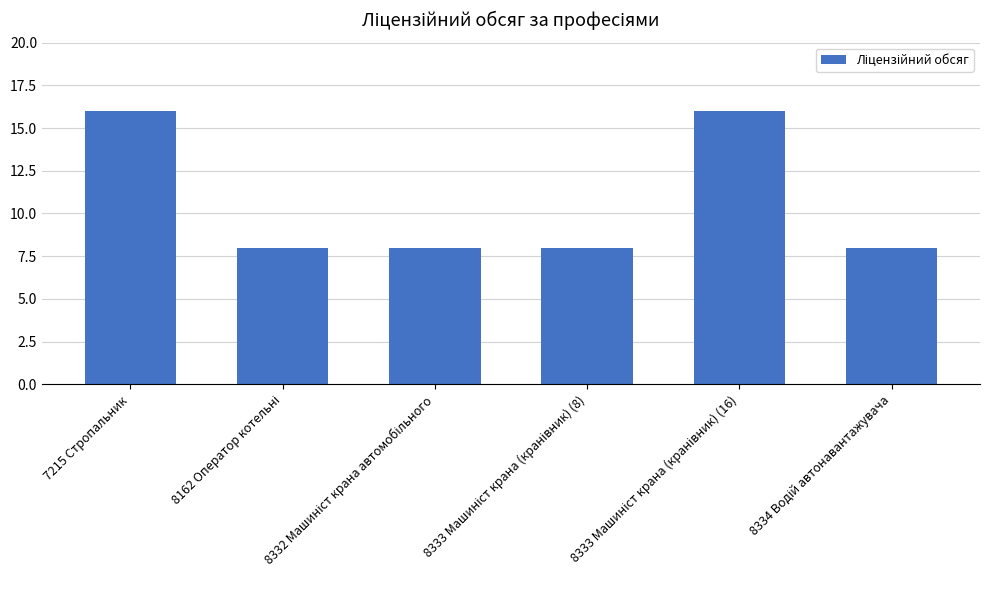

What is the average value?

11